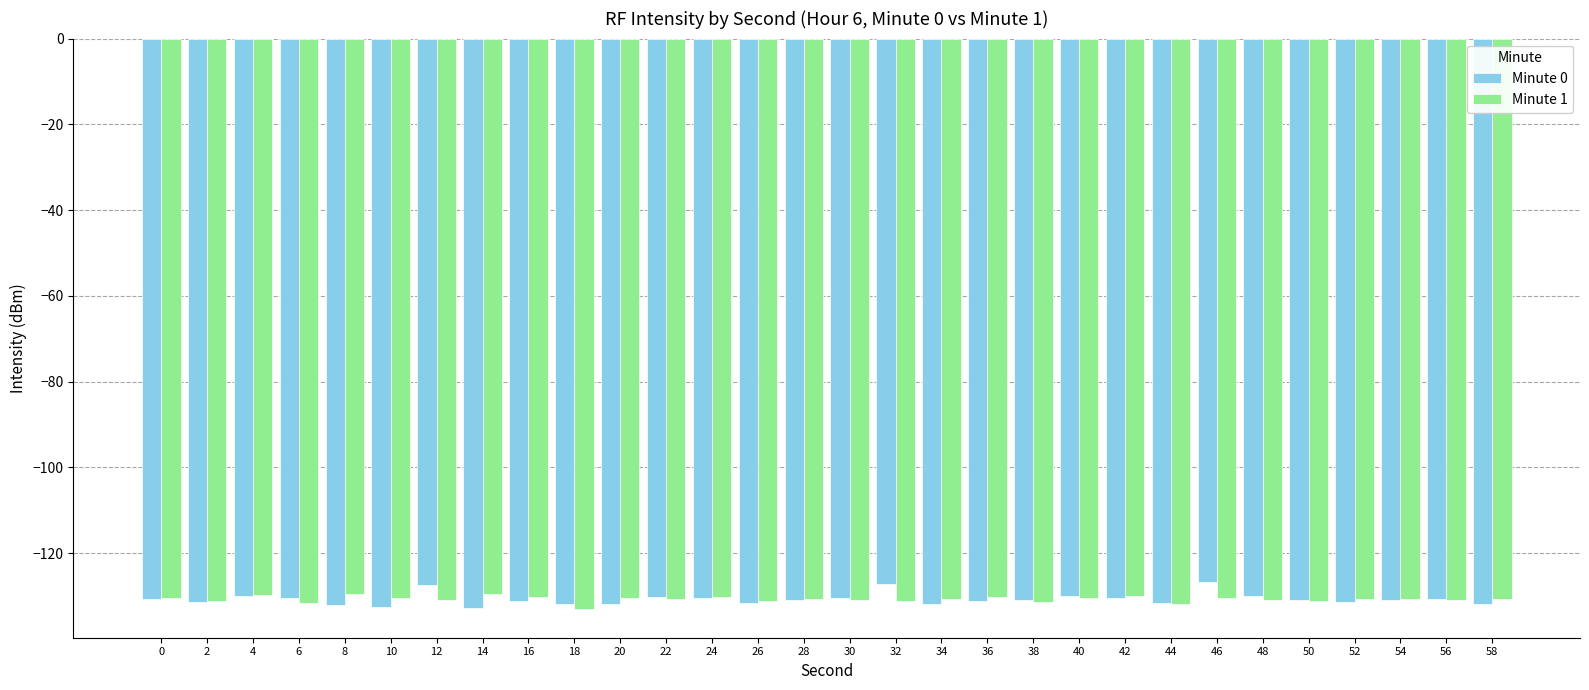

What are all the series names shown in the legend?

Minute 0, Minute 1